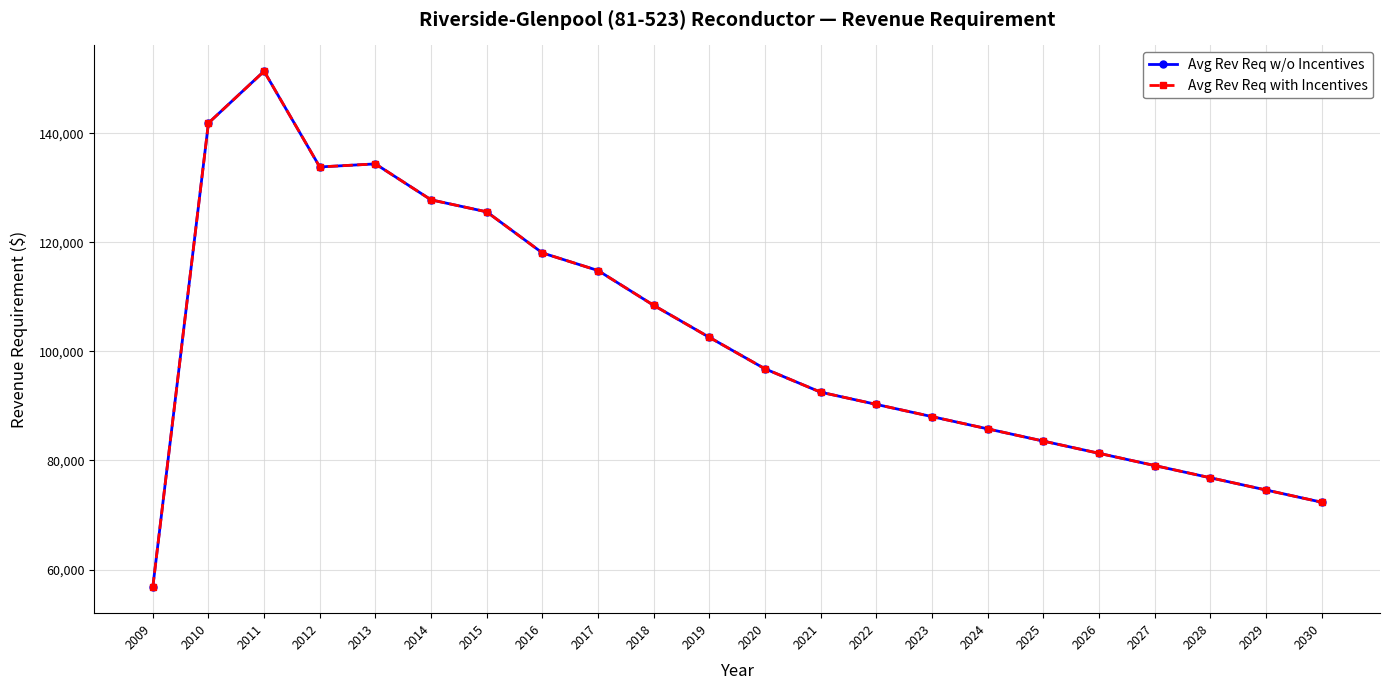

Where is Avg Rev Req with Incentives nearest to the value 104042?

2019